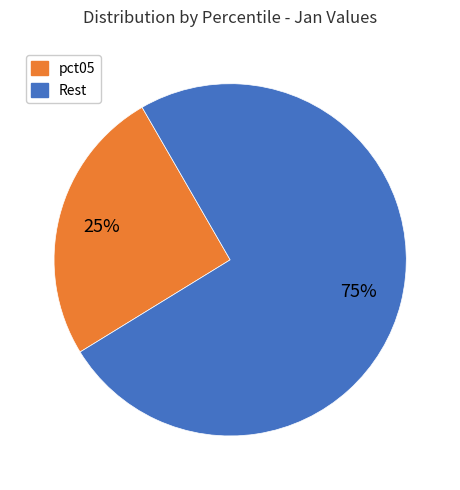

Which has a higher value, pct05 or Rest?

Rest